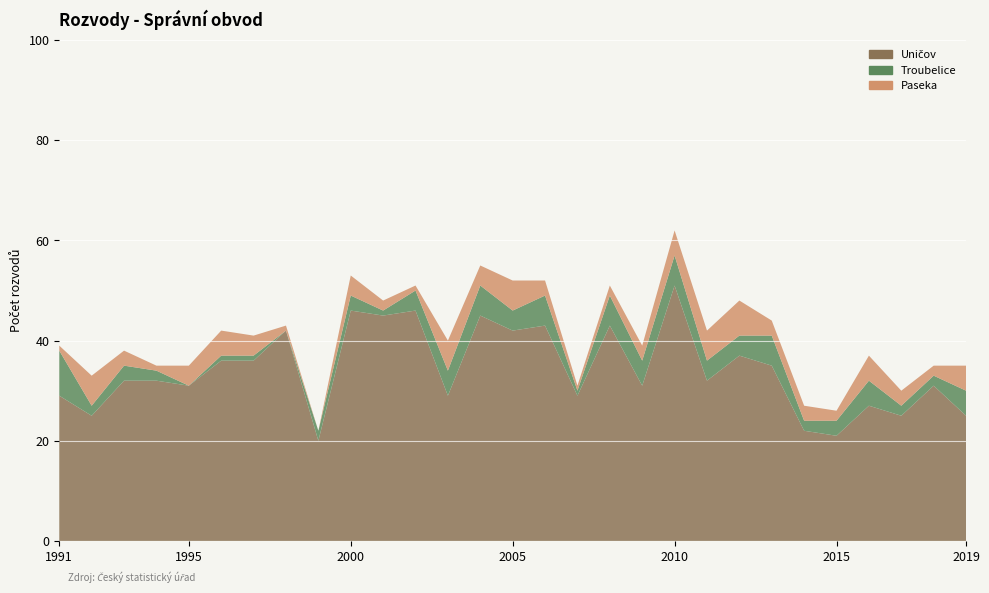

Reading left to right, list all the values displayed in this chart.

Uničov: 1991=29	1992=25	1993=32	1994=32	1995=31	1996=36	1997=36	1998=42	1999=20	2000=46	2001=45	2002=46	2003=29	2004=45	2005=42	2006=43	2007=29	2008=43	2009=31	2010=51	2011=32	2012=37	2013=35	2014=22	2015=21	2016=27	2017=25	2018=31	2019=25
Troubelice: 1991=9	1992=2	1993=3	1994=2	1995=0	1996=1	1997=1	1998=0	1999=2	2000=3	2001=1	2002=4	2003=5	2004=6	2005=4	2006=6	2007=1	2008=6	2009=5	2010=6	2011=4	2012=4	2013=6	2014=2	2015=3	2016=5	2017=2	2018=2	2019=5
Paseka: 1991=1	1992=6	1993=3	1994=1	1995=4	1996=5	1997=4	1998=1	1999=0	2000=4	2001=2	2002=1	2003=6	2004=4	2005=6	2006=3	2007=1	2008=2	2009=3	2010=5	2011=6	2012=7	2013=3	2014=3	2015=2	2016=5	2017=3	2018=2	2019=5